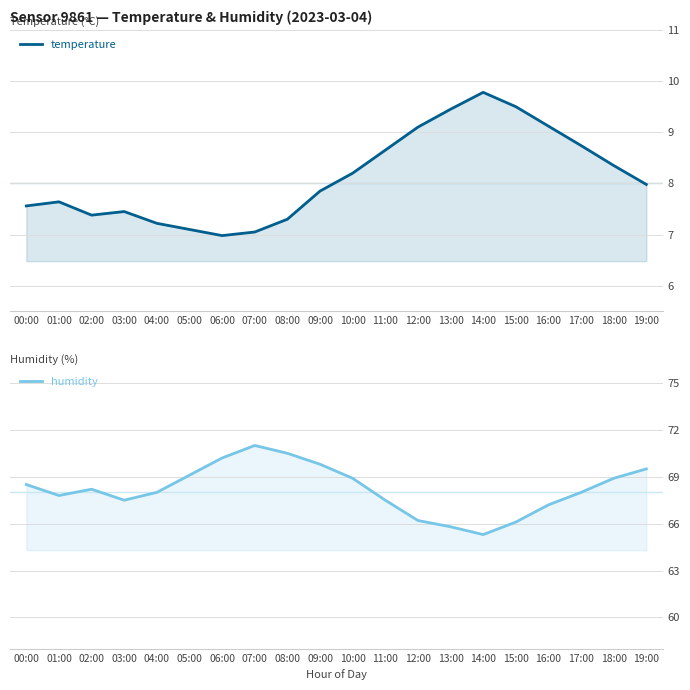

Does the chart display data point markers on the line(s)?

No